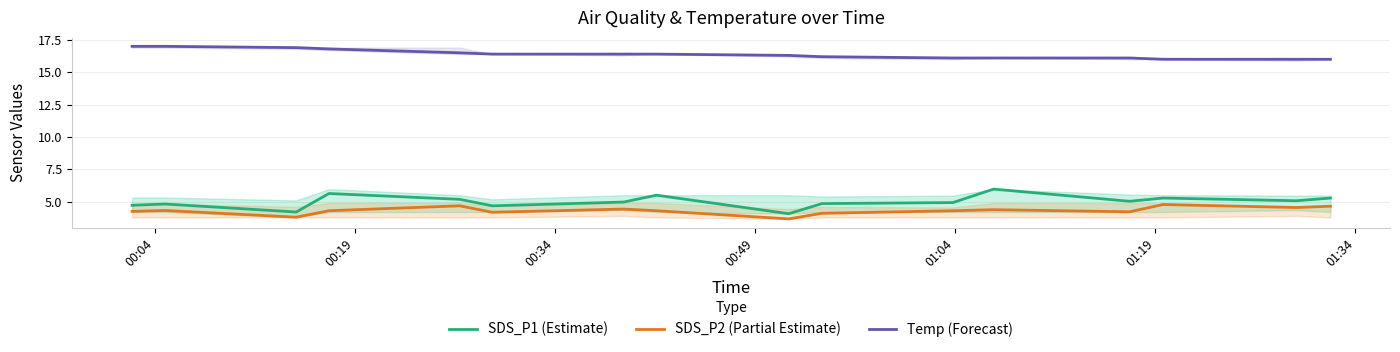

What is the difference between the second highest and second lowest values in the Temp (Forecast) series?

1.0